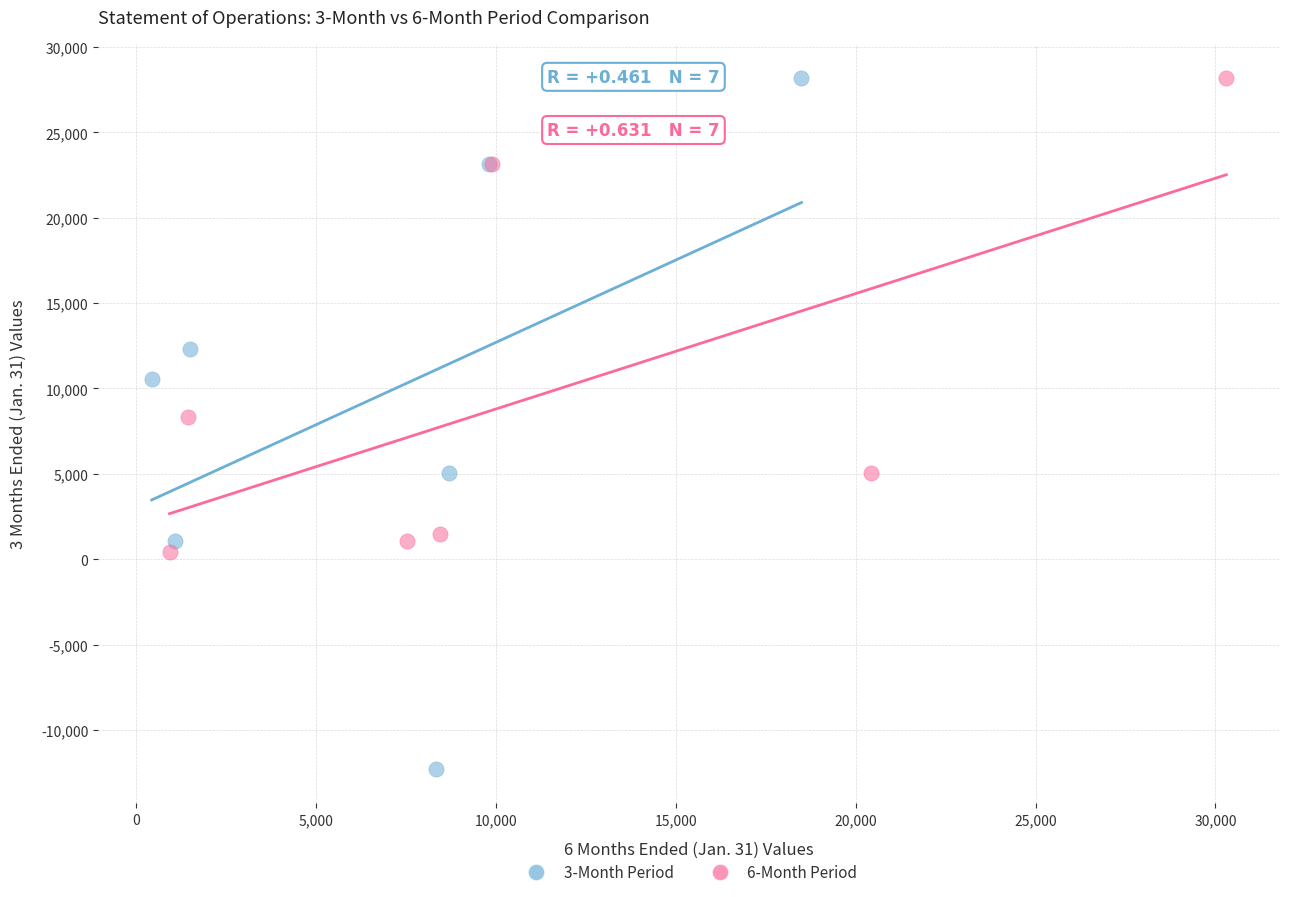

Which series contains the lowest Y value?

3-Month Period